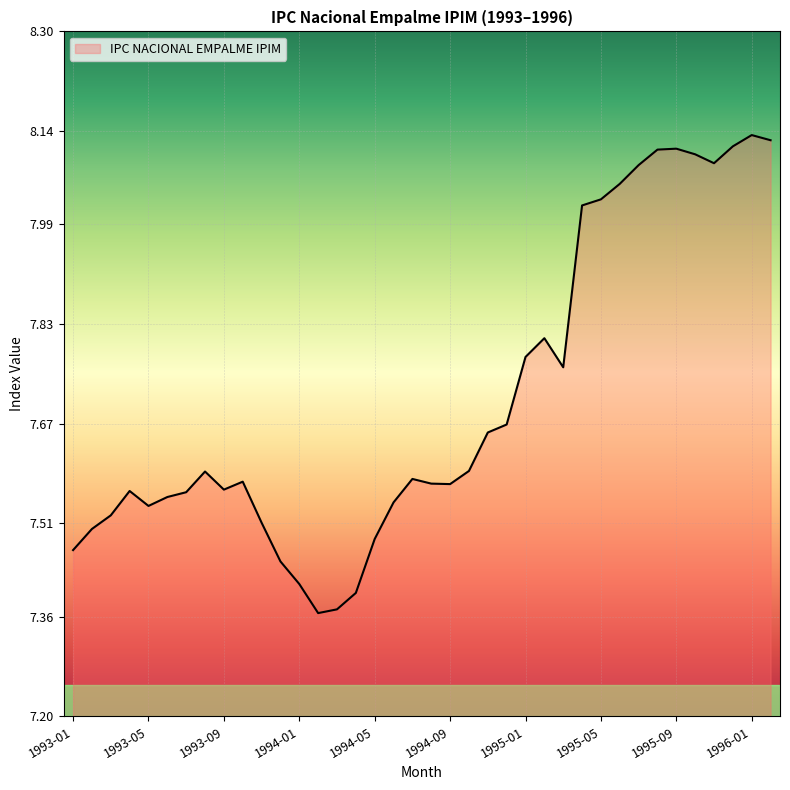

What is the difference between the maximum and minimum values?

0.8